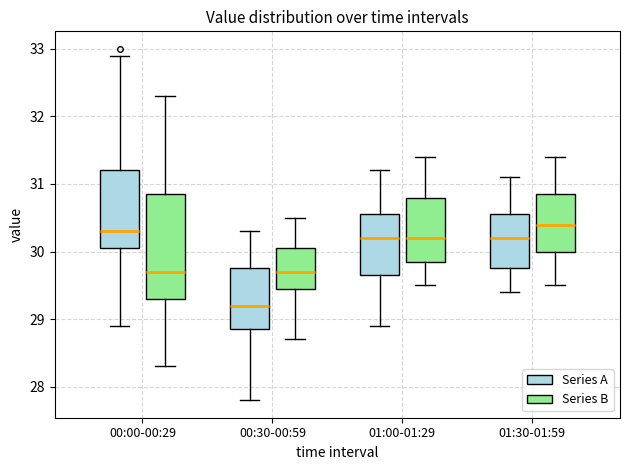

Which box has the lowest median line?

00:30-00:59 (Series A)